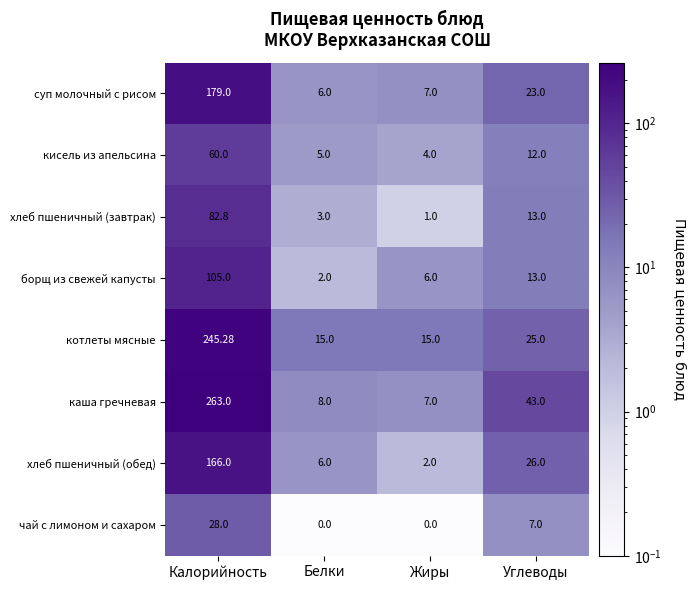

Rank the series at Калорийность from highest to lowest value.

каша гречневая, котлеты мясные, суп молочный с рисом, хлеб пшеничный (обед), борщ из свежей капусты, хлеб пшеничный (завтрак), кисель из апельсина, чай с лимоном и сахаром